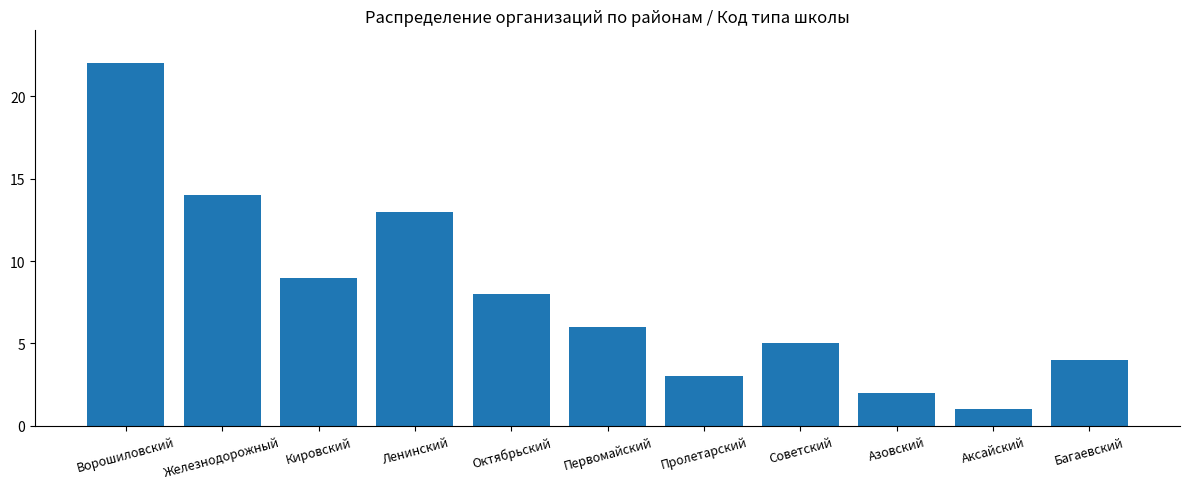

At which label does the data first exceed 6?

Ворошиловский